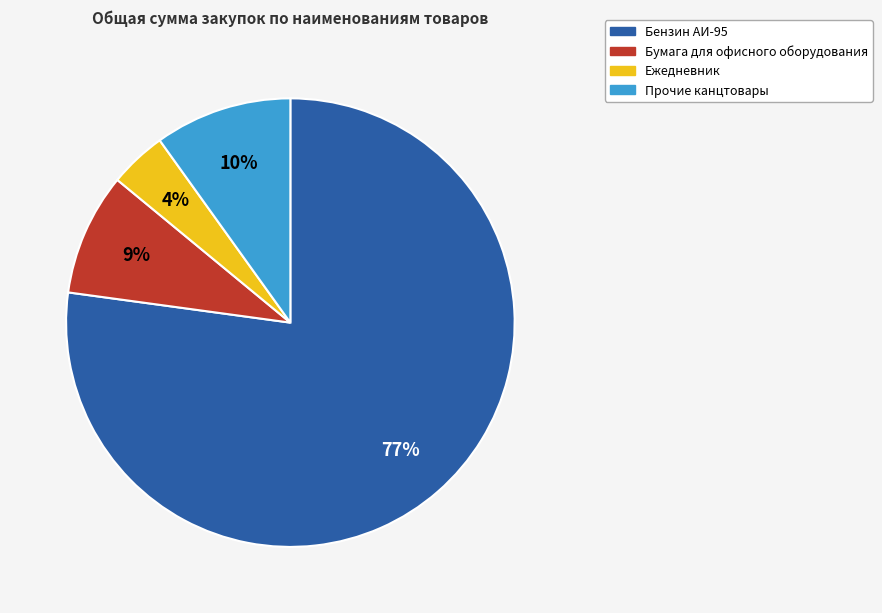

To the nearest percent, what is the difference between the largest and smallest slice percentages?

73%